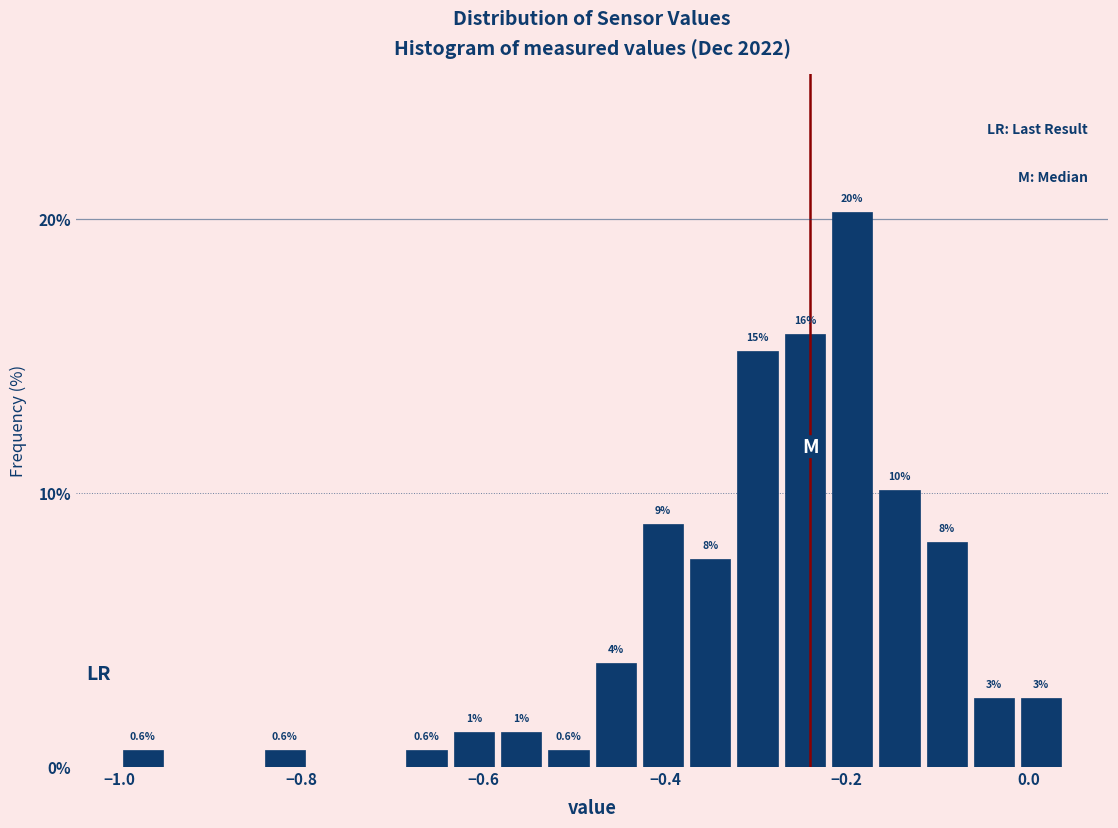

Around what value on the x-axis is the tallest bar? Give the approximate position of its centre, as read against the axis.

-0.20